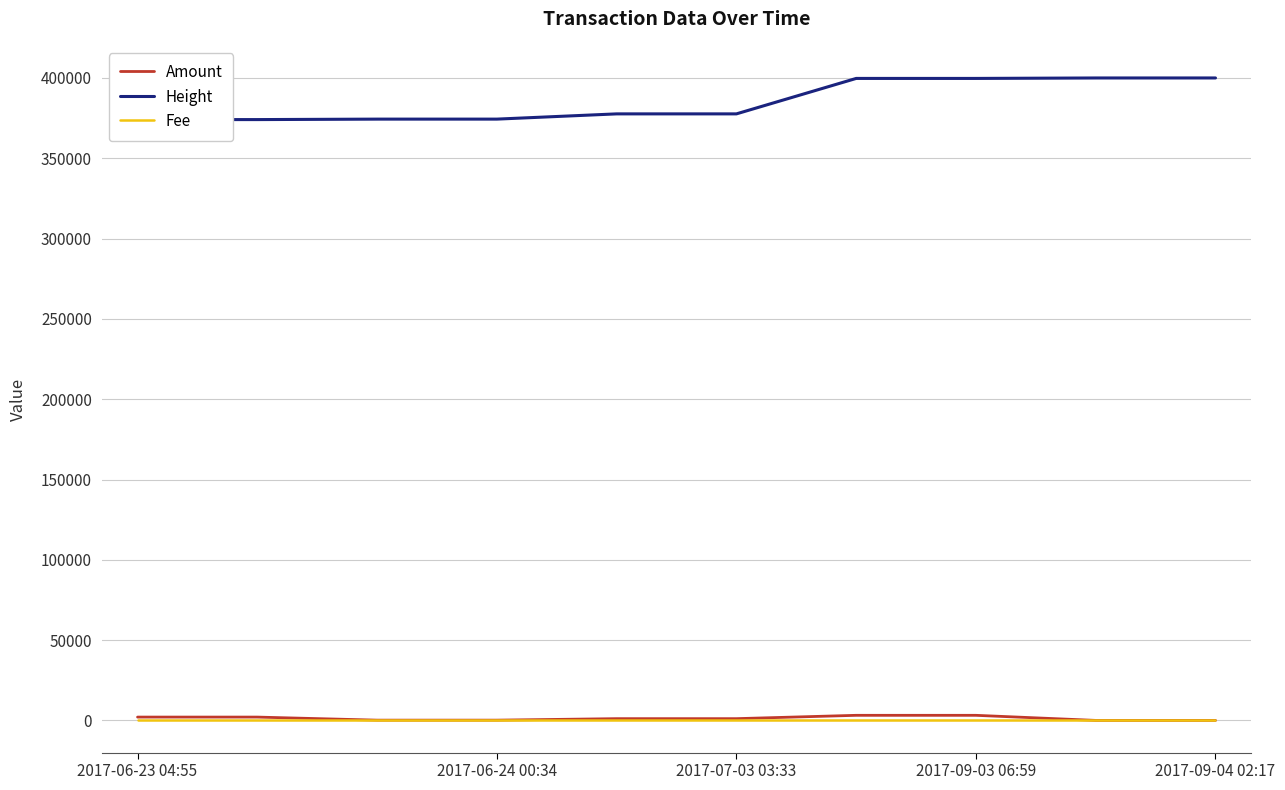

Reading left to right, list all the values displayed in this chart.

Amount: 2101	2100	191	190	1122	1121	3200	3199	35	34
Height: 374070	374073	374362	374365	377625	377627	399696	399699	399979	399988
Fee: 1	1	1	1	1	1	1	1	1	1